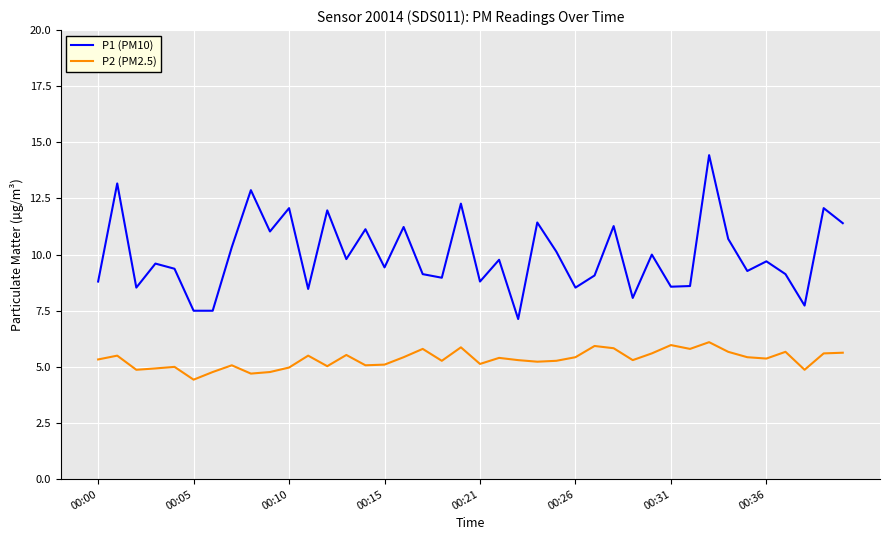

True or false: P2 (PM2.5) and P1 (PM10) intersect in this chart.

False